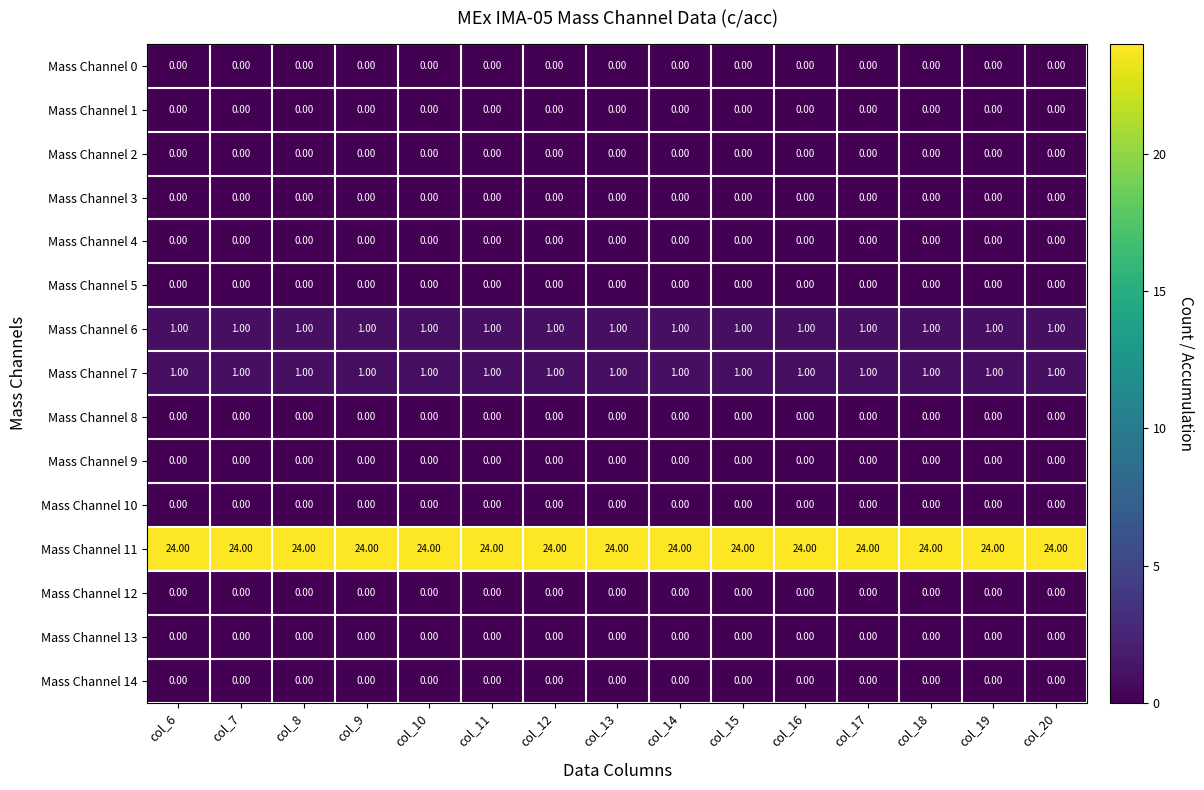

What is the spread (max minus min) of values at col_12?

24